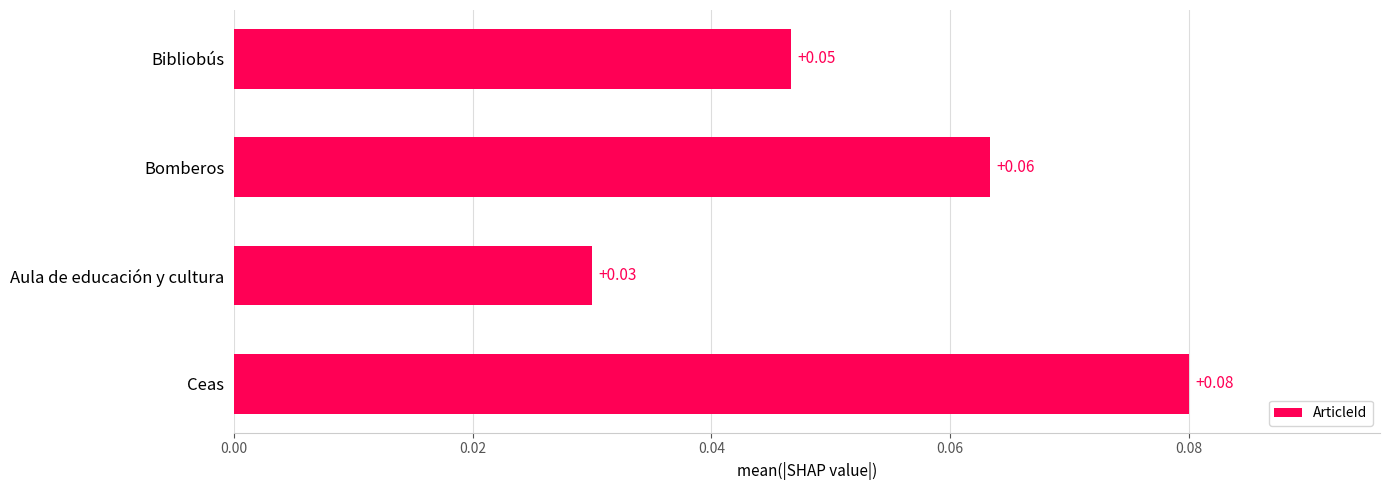

At which category does the chart reach its minimum across all series?

Aula de educación y cultura